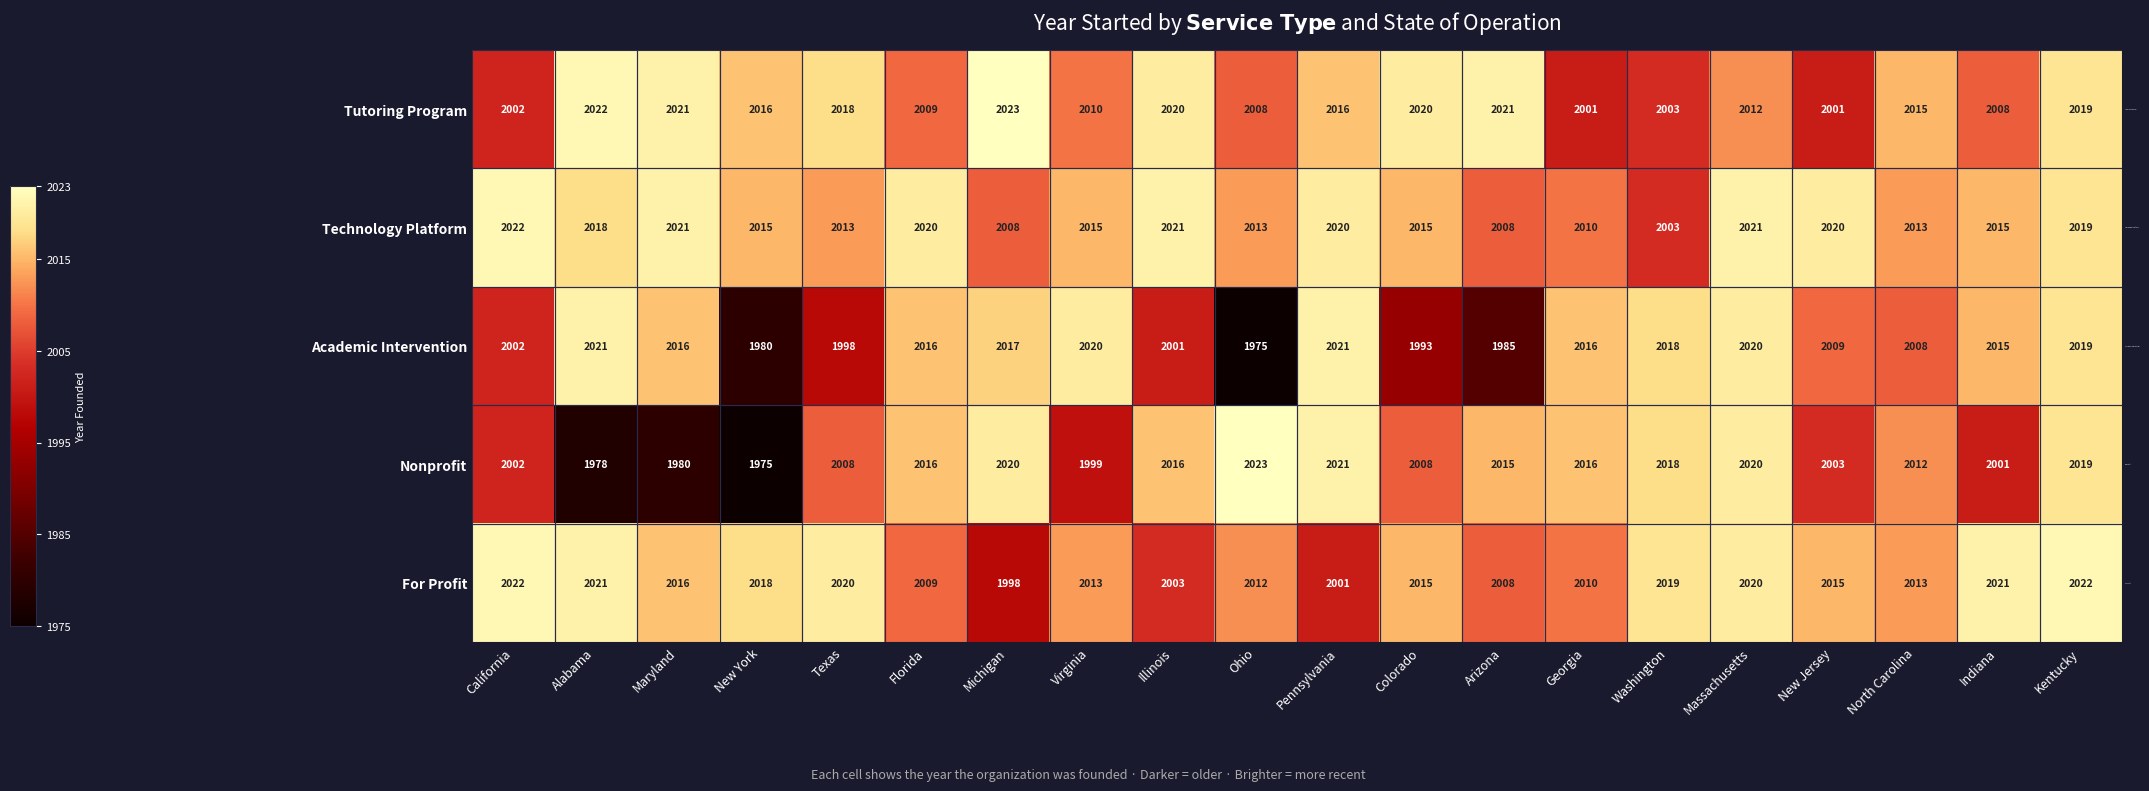

Which series has the widest spread of values?

Nonprofit